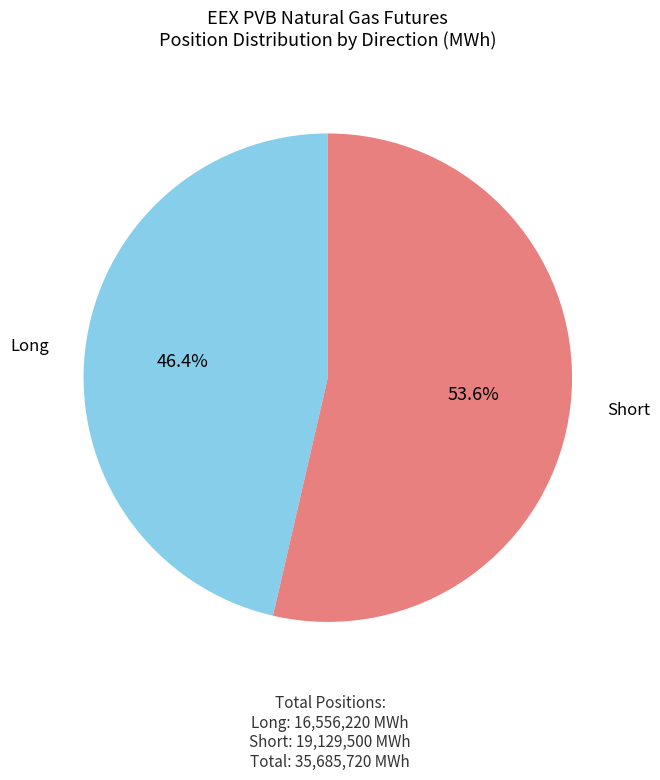

Is there a majority slice in this chart?

Yes